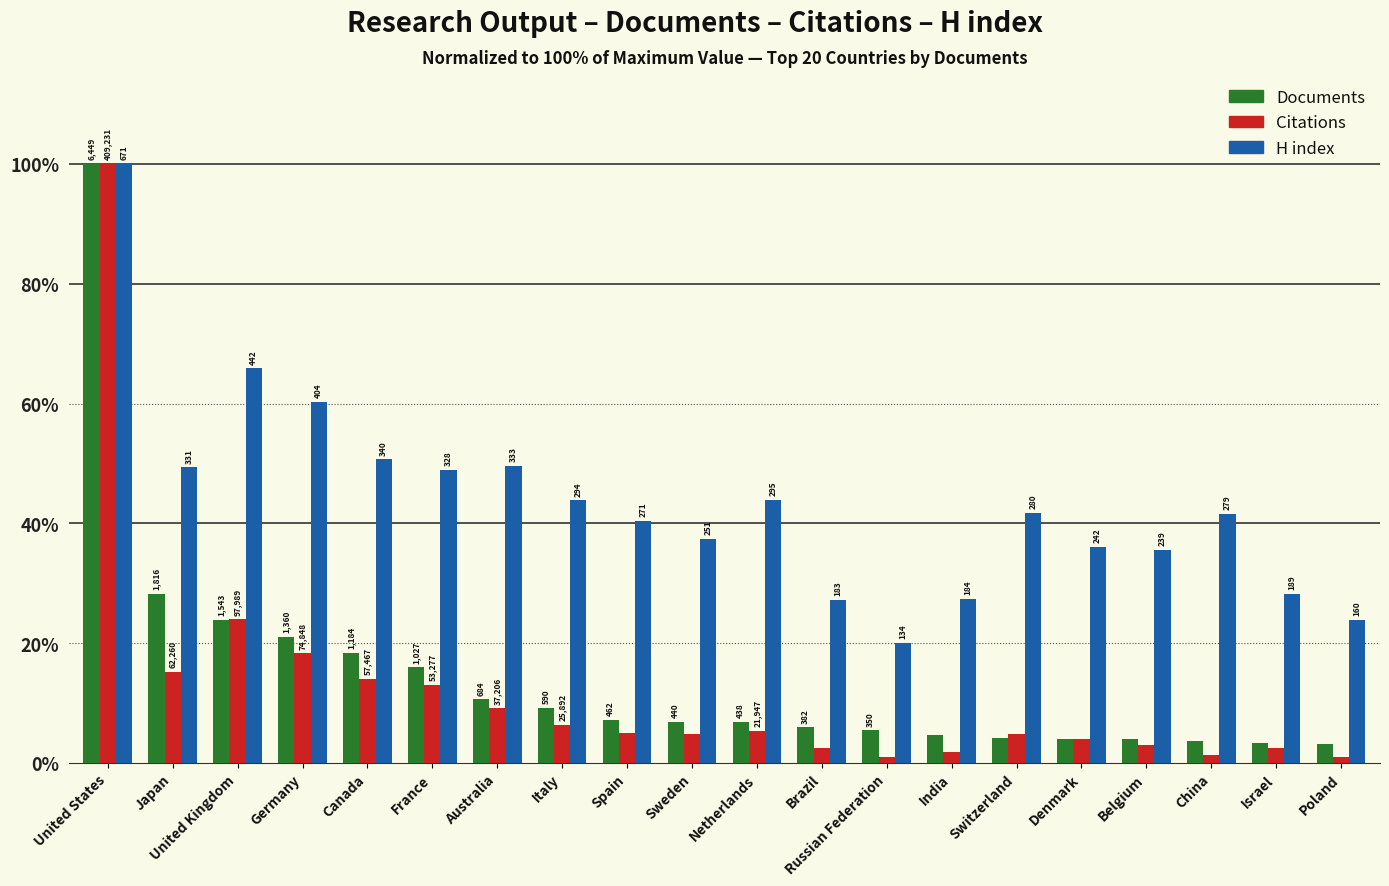

How many groups of bars are there?

20